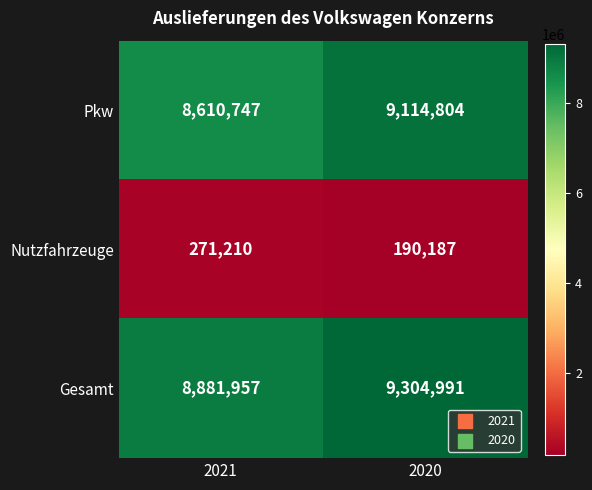

What is the total value across all series at 2021?

17763914